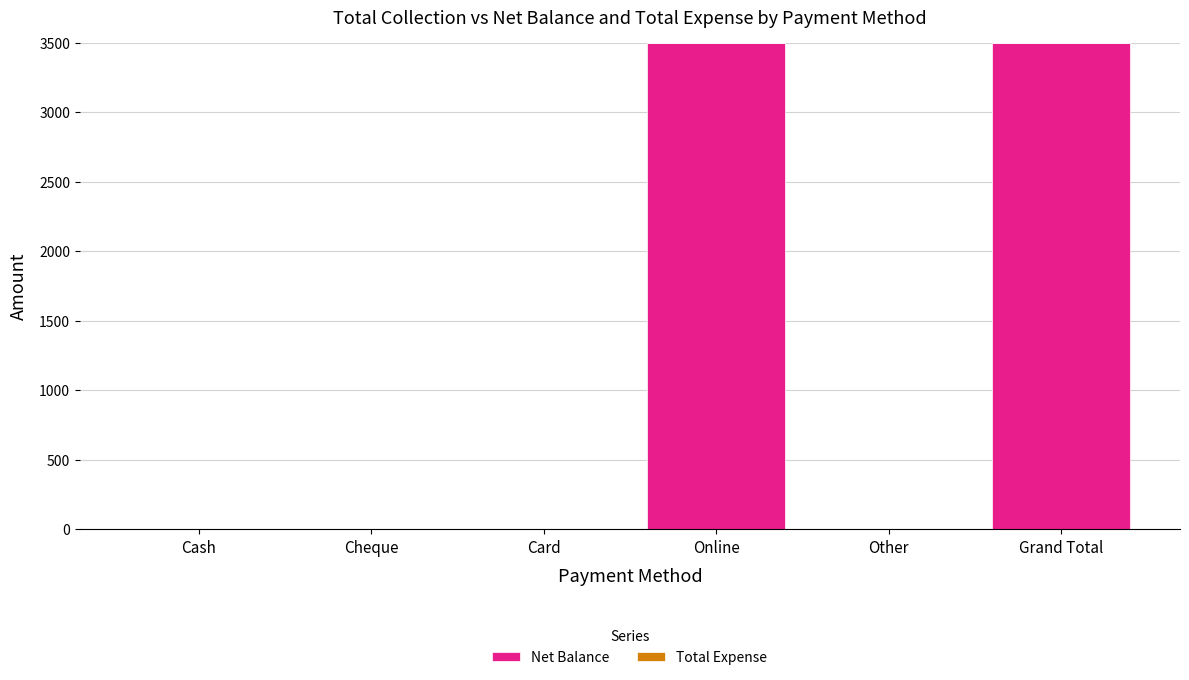

Count the number of values greater than 0.

2